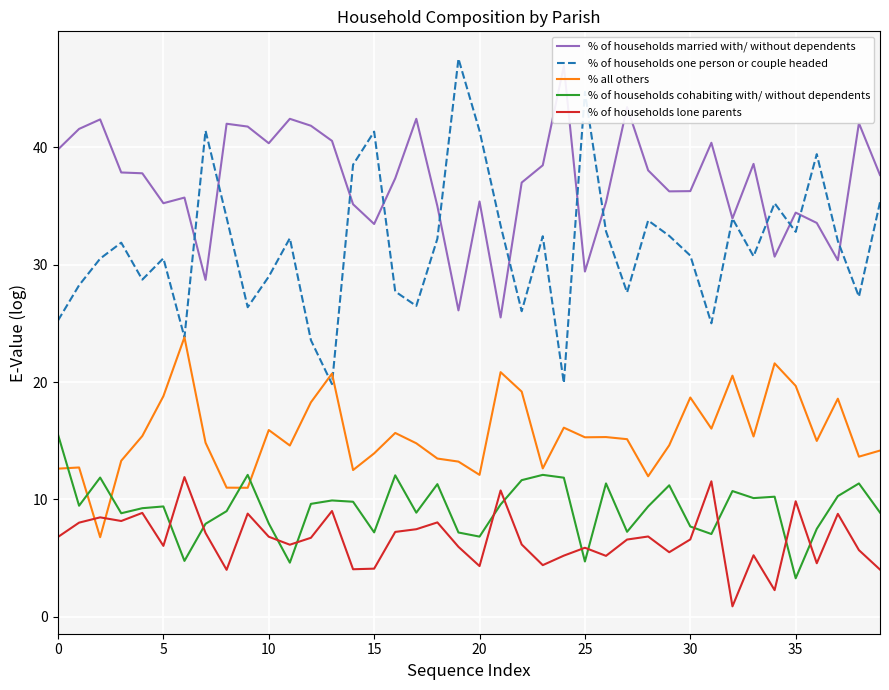

Reading right to left, extract all data points from this chart.

% of households married with/ without dependents: 37.6	42.0	30.4	33.5	34.4	30.7	38.6	33.9	40.4	36.3	36.2	38.0	43.4	35.3	29.4	46.9	38.5	37.0	25.5	35.4	26.1	35.0	42.4	37.4	33.5	35.1	40.5	41.8	42.4	40.3	41.8	42.0	28.7	35.7	35.2	37.8	37.9	42.4	41.6	39.8
% of households one person or couple headed: 35.3	27.3	32.0	39.4	32.8	35.2	30.7	33.9	25.0	30.8	32.5	33.8	27.6	32.8	44.7	19.9	32.4	26.0	33.3	41.4	47.5	32.2	26.5	27.7	41.3	38.5	19.8	23.6	32.2	29.0	26.4	34.0	41.4	23.8	30.5	28.7	31.9	30.5	28.2	25.2
% all others: 14.2	13.6	18.6	15.0	19.7	21.6	15.4	20.5	16.0	18.7	14.6	12.0	15.1	15.3	15.3	16.1	12.6	19.2	20.8	12.1	13.2	13.5	14.8	15.7	13.9	12.5	20.7	18.3	14.6	15.9	11.0	11.0	14.8	23.8	18.8	15.4	13.3	6.8	12.7	12.6
% of households cohabiting with/ without dependents: 8.9	11.4	10.3	7.5	3.3	10.2	10.1	10.7	7.0	7.7	11.2	9.4	7.2	11.4	4.7	11.8	12.1	11.6	9.6	6.8	7.2	11.3	8.9	12.1	7.2	9.8	9.9	9.6	4.6	8.0	12.1	9.0	7.9	4.8	9.4	9.2	8.8	11.9	9.5	15.5
% of households lone parents: 4.0	5.7	8.8	4.6	9.8	2.3	5.2	0.9	11.5	6.6	5.5	6.8	6.6	5.2	5.9	5.2	4.4	6.2	10.8	4.3	6.0	8.0	7.5	7.2	4.1	4.0	9.0	6.7	6.1	6.8	8.8	4.0	7.1	11.9	6.0	8.8	8.2	8.5	8.0	6.8